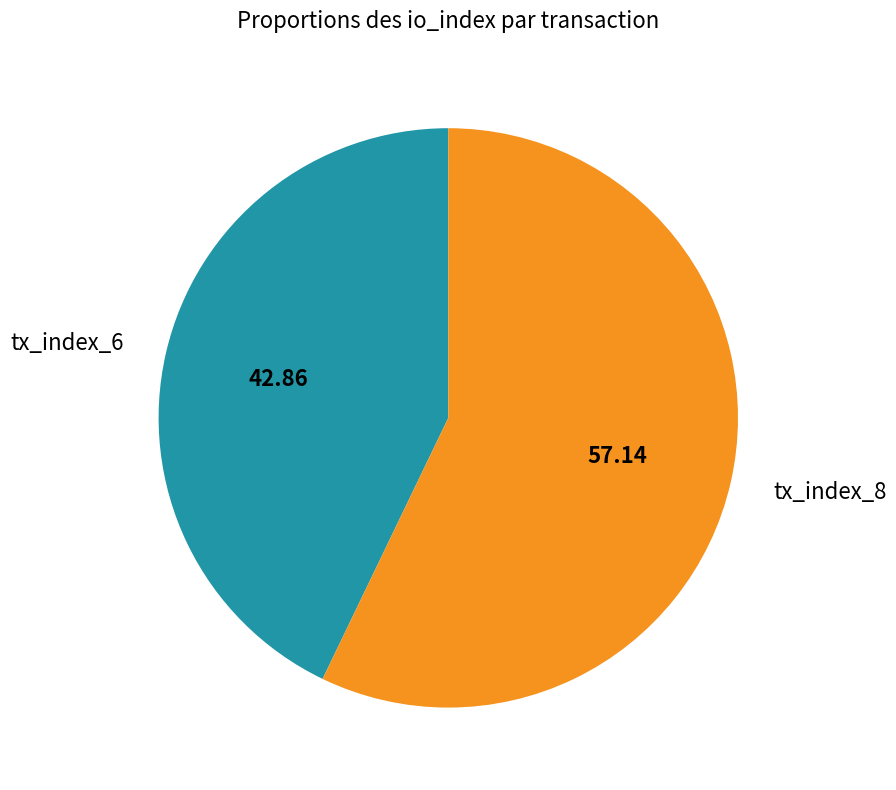

Is there a majority slice in this chart?

Yes